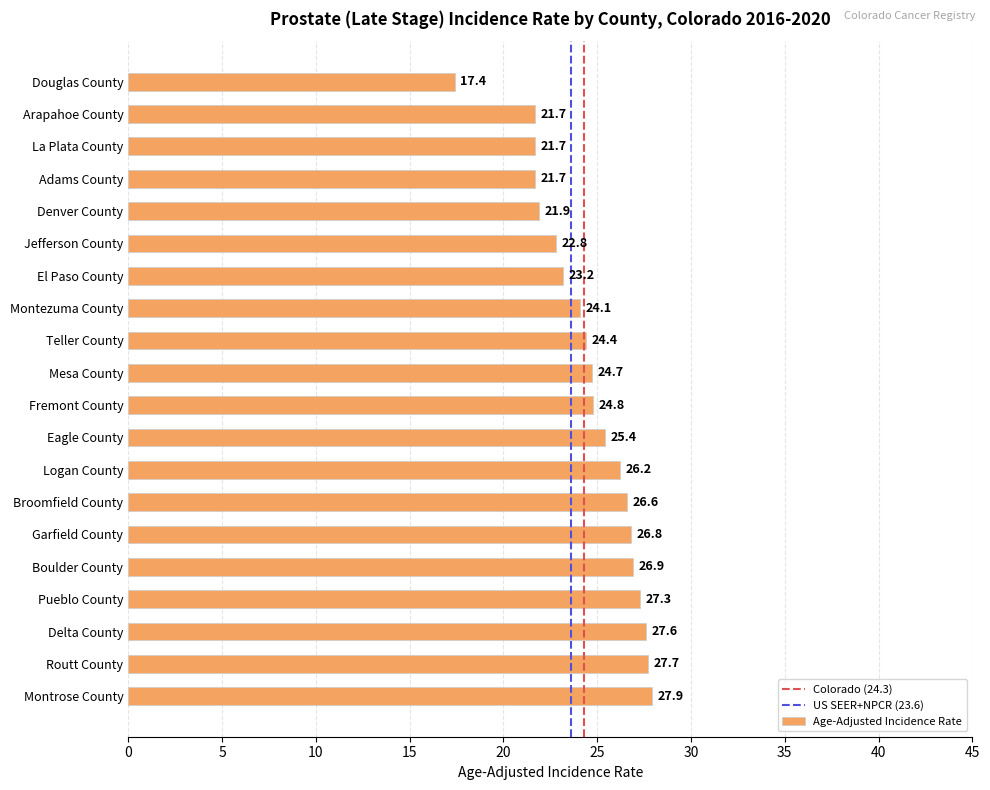

What is the change in value from Jefferson County to Teller County?

+1.6